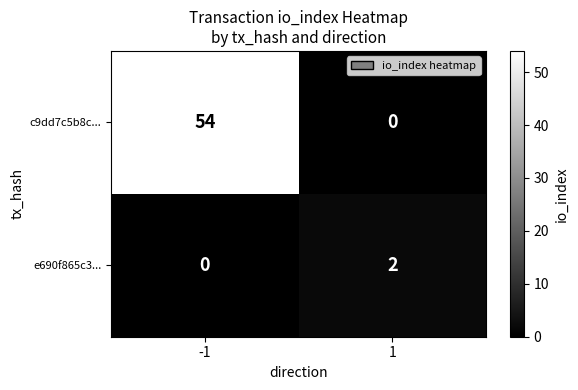

What is the difference between the highest and lowest values at -1?

54